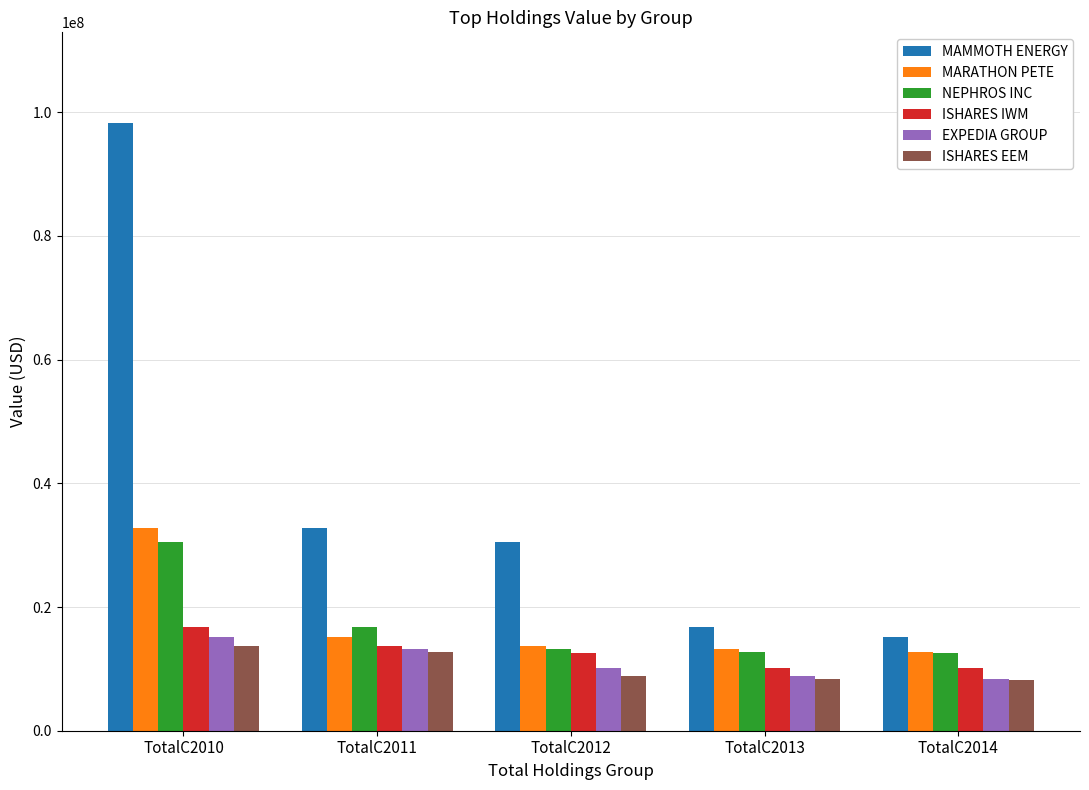

True or false: MAMMOTH ENERGY has a value of 44618187 at TotalC2011.

False